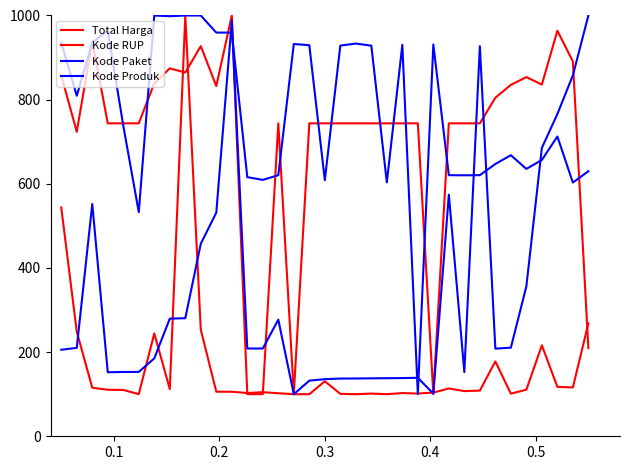

How many values in the Kode Produk series exceed 738?

18